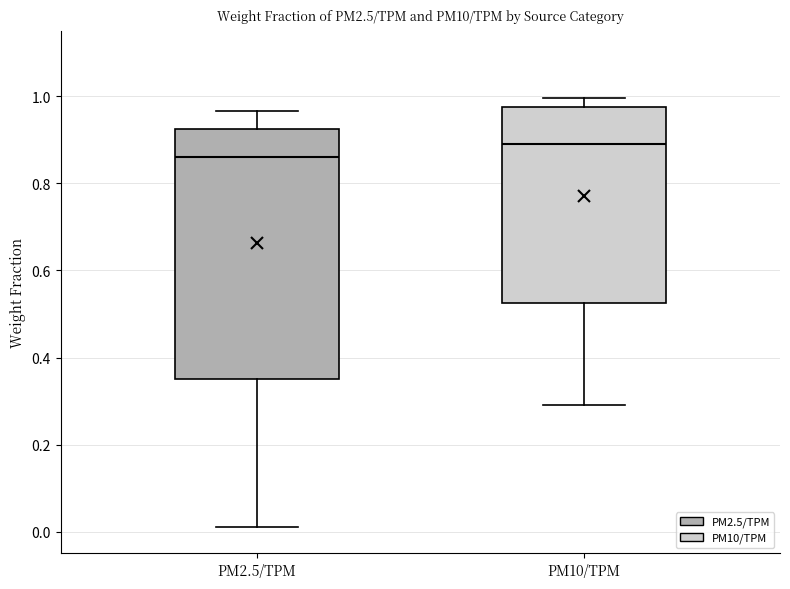

Reading left to right, read every box against the y-axis: the position of its median line, the range the box covers, and the ends of its whiskers. The values are not printed on the chart, so give them approximately, as read against the axis.

PM2.5/TPM: median 0.86, box 0.36 to 0.92, whiskers 0.02 to 0.96
PM10/TPM: median 0.90, box 0.52 to 0.98, whiskers 0.30 to 1.00